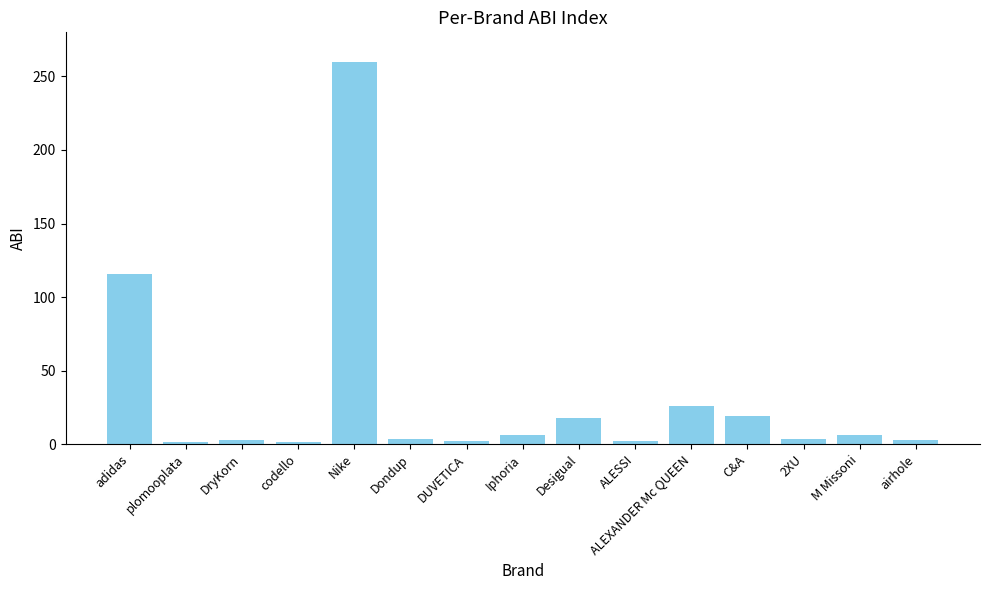

Does the chart contain stacked bars?

No